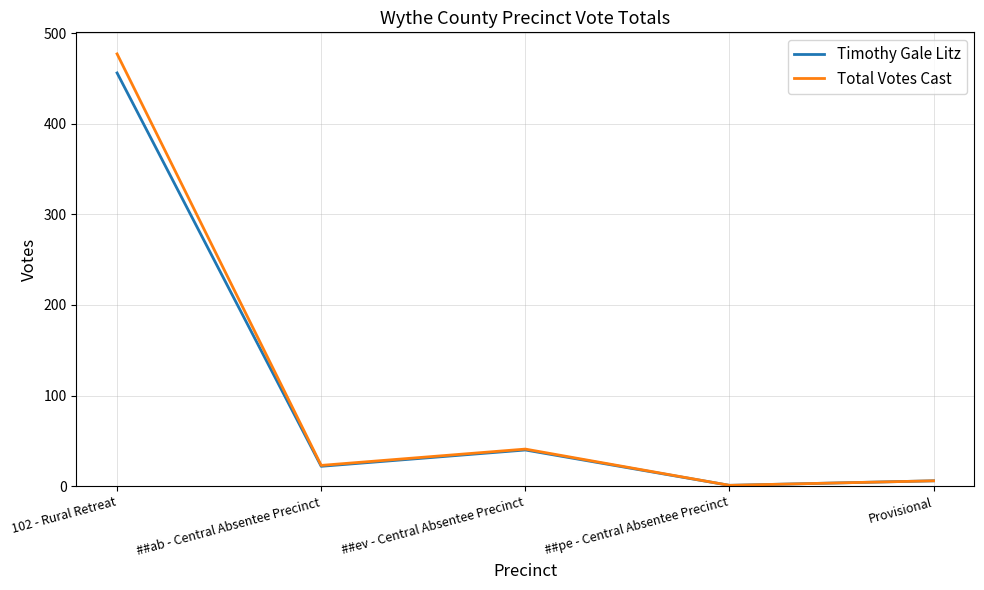

Is it true that Total Votes Cast equals 41 at ##ev - Central Absentee Precinct?

True